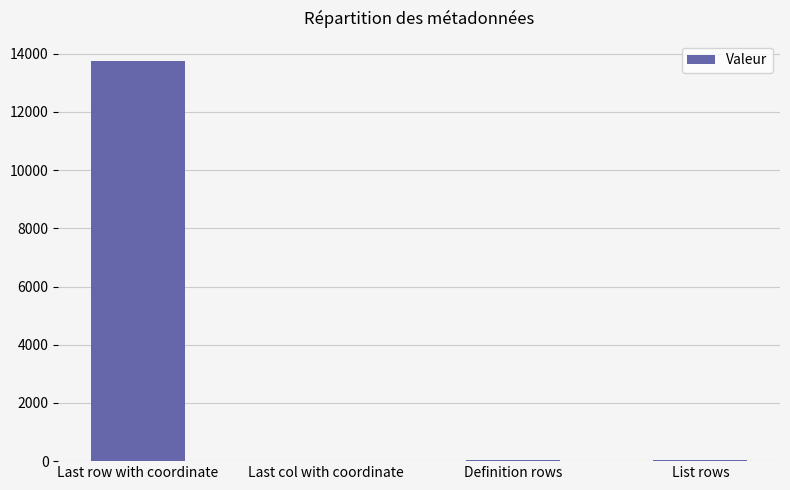

The chart shows a value of 7542 at Last row with coordinate. True or false?

False